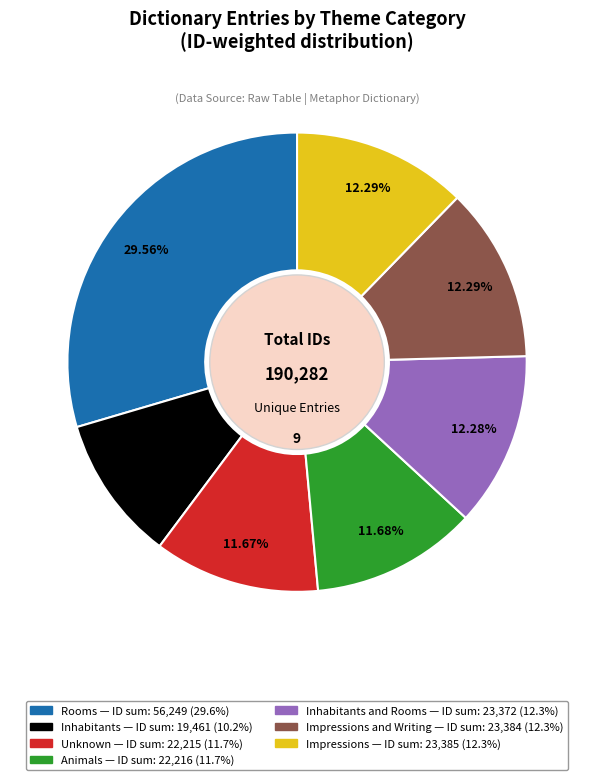

Does any single category account for the majority?

No